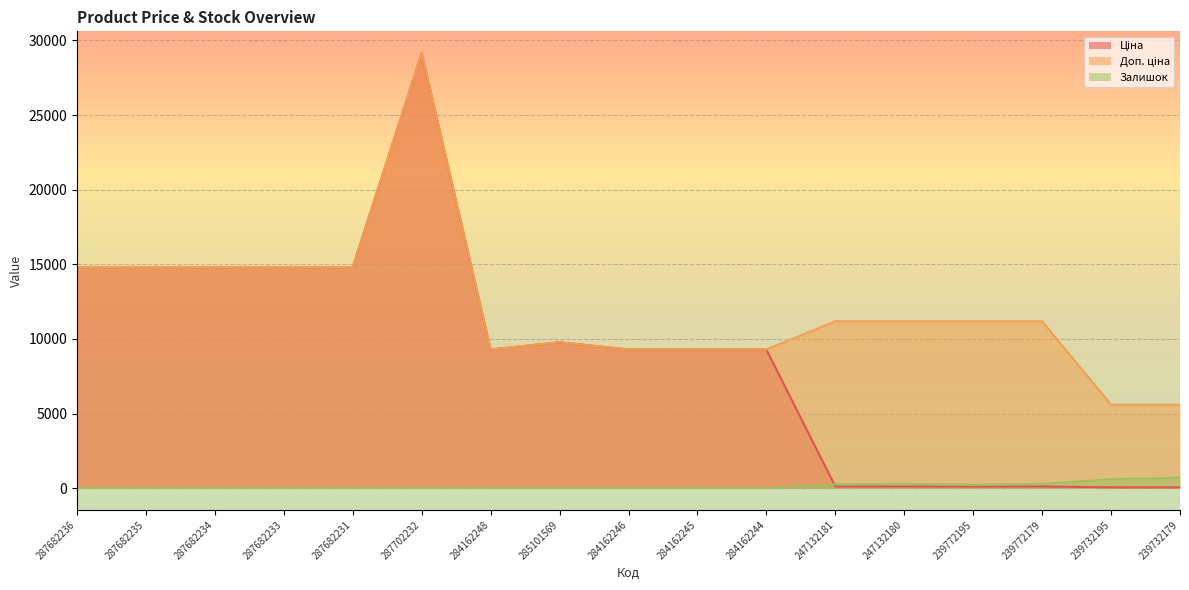

List the series in order of their peak value, lowest first.

Залишок, Ціна, Доп. ціна